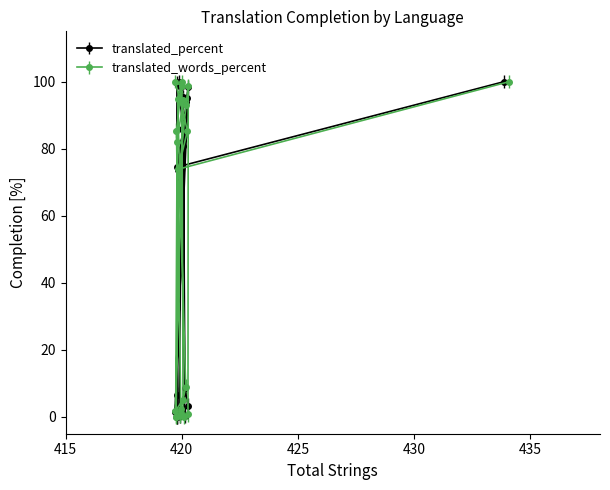

What is the greatest value displayed?

100.0